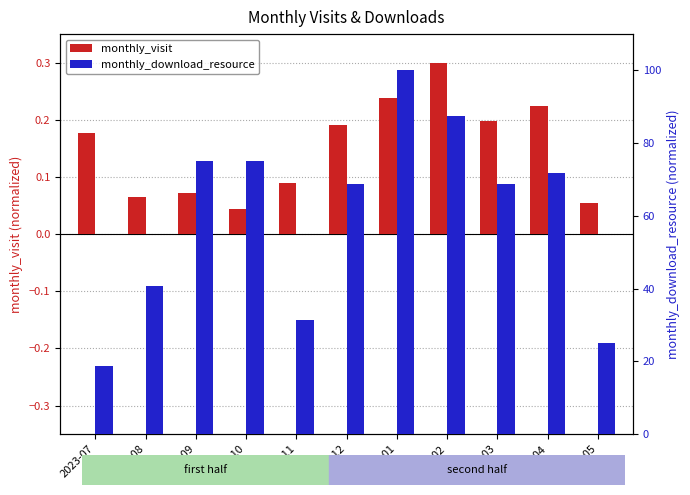

True or false: monthly_visit has a value of 0.1 at 2024-05.

True